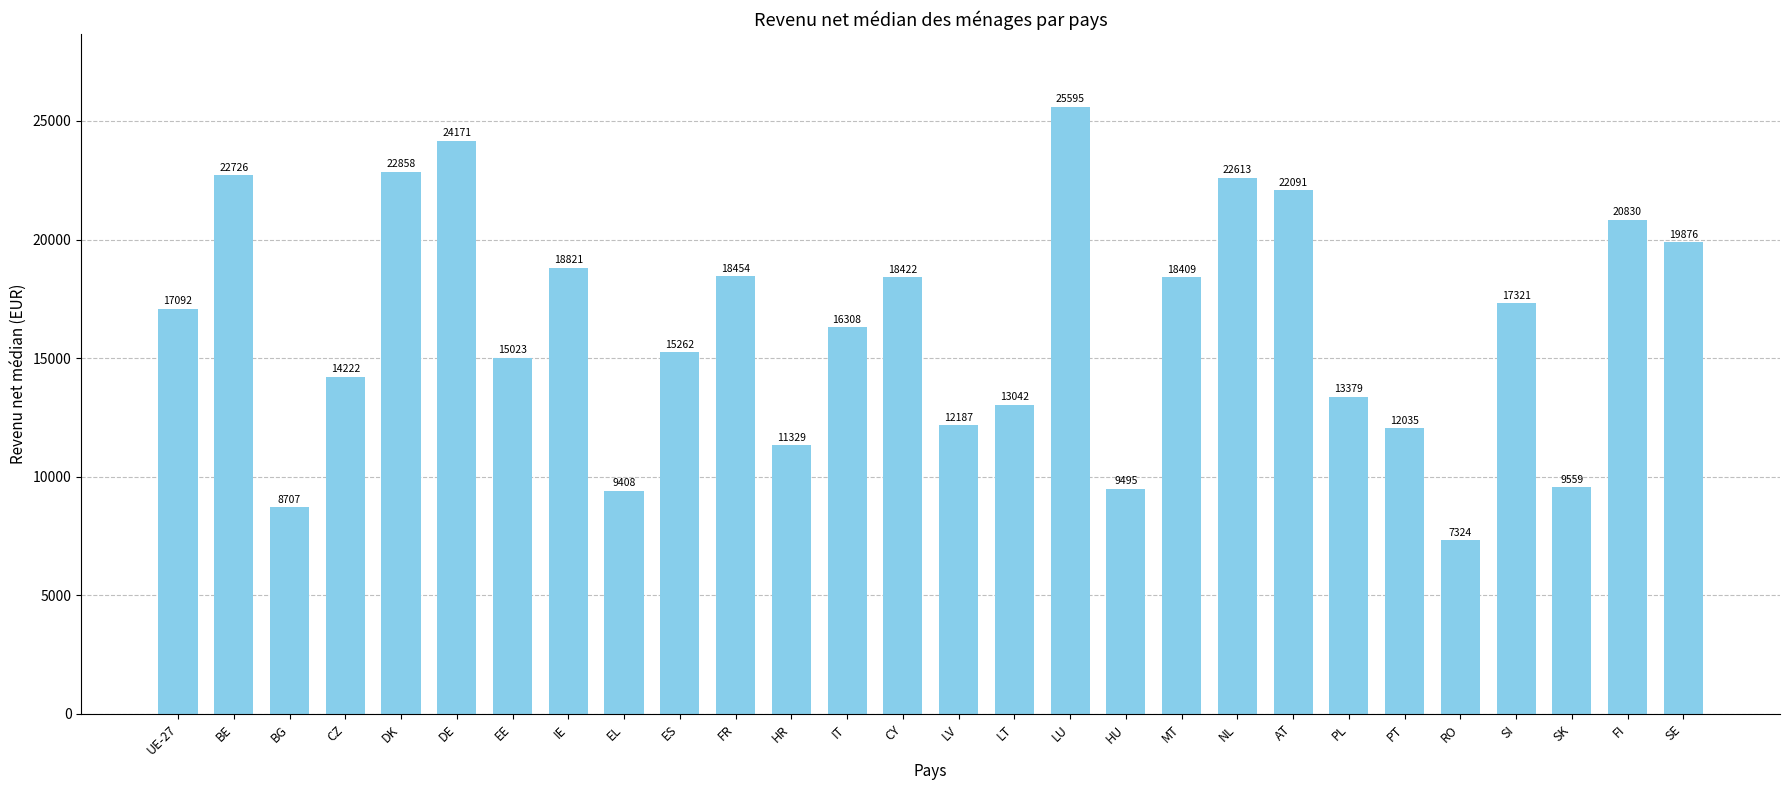

Rank the categories by value from lowest to highest.

RO, BG, EL, HU, SK, HR, PT, LV, LT, PL, CZ, EE, ES, IT, UE-27, SI, MT, CY, FR, IE, SE, FI, AT, NL, BE, DK, DE, LU